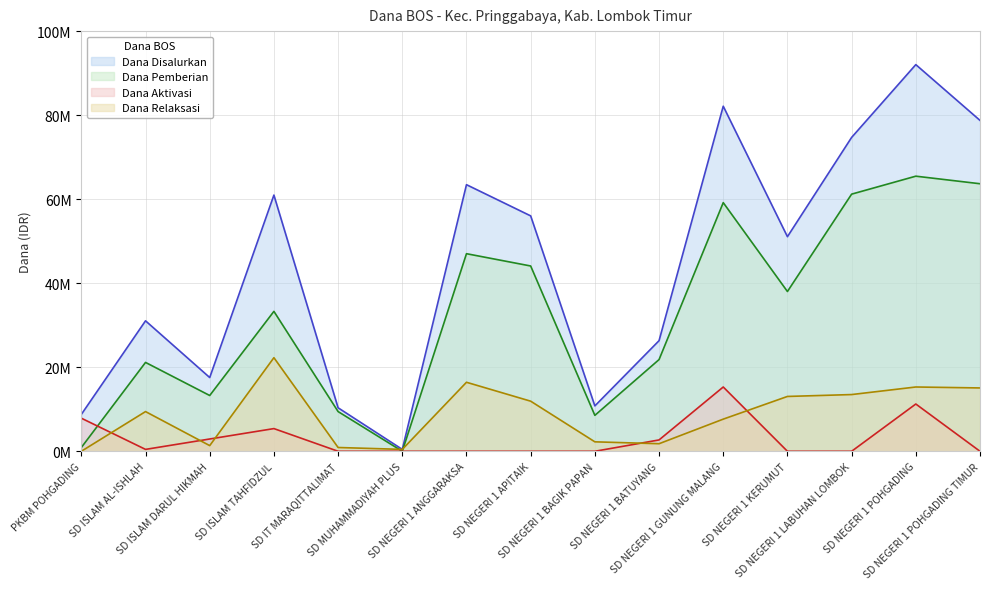

Rank the series by their maximum value, from lowest to highest.

Dana Aktivasi, Dana Relaksasi, Dana Pemberian, Dana Disalurkan